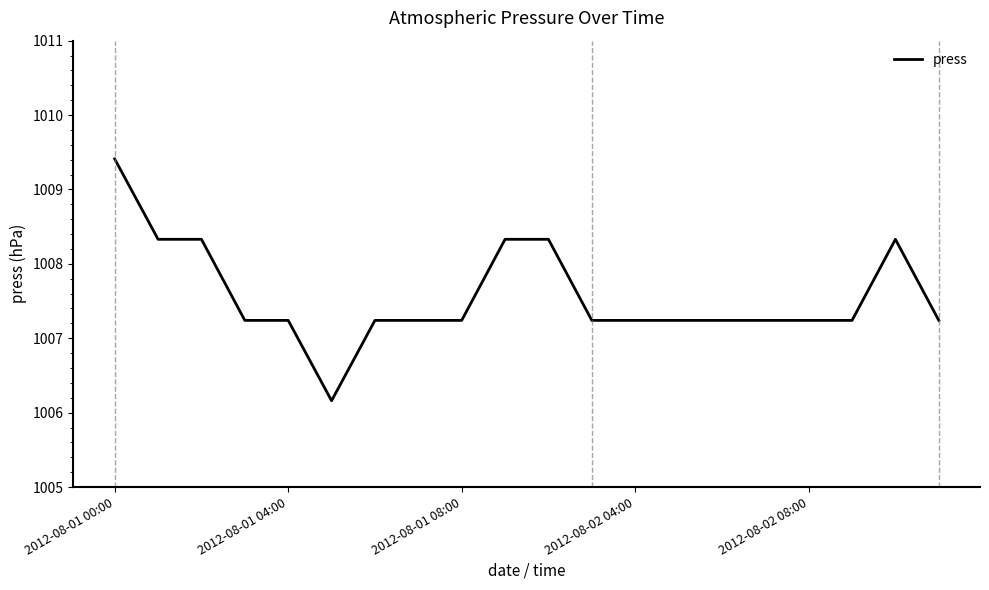

What is the minimum value shown in the chart?

1006.2